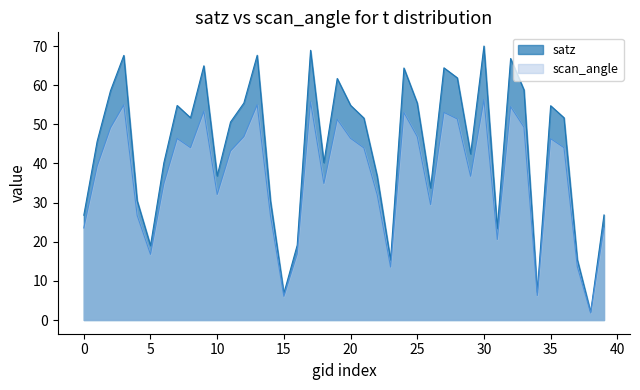

Which series has the widest spread of values?

satz